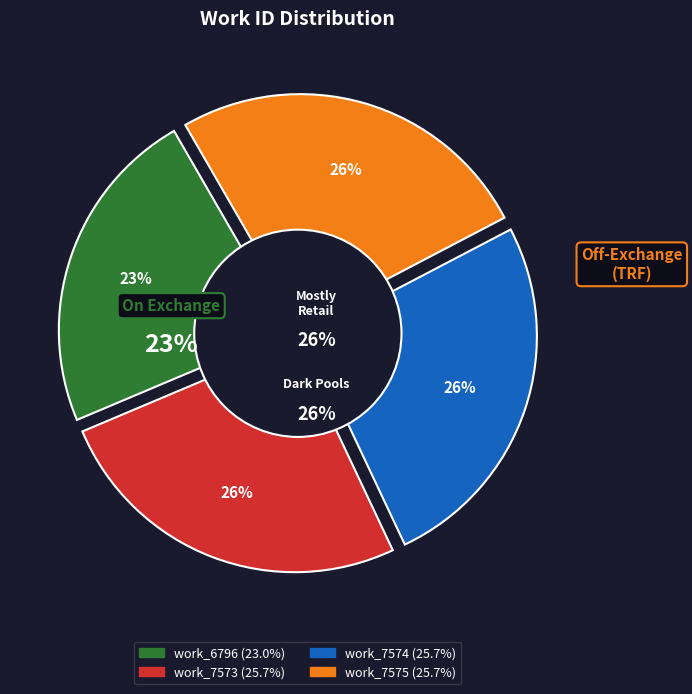

The work_7574 slice represents 26% of the pie. True or false?

True